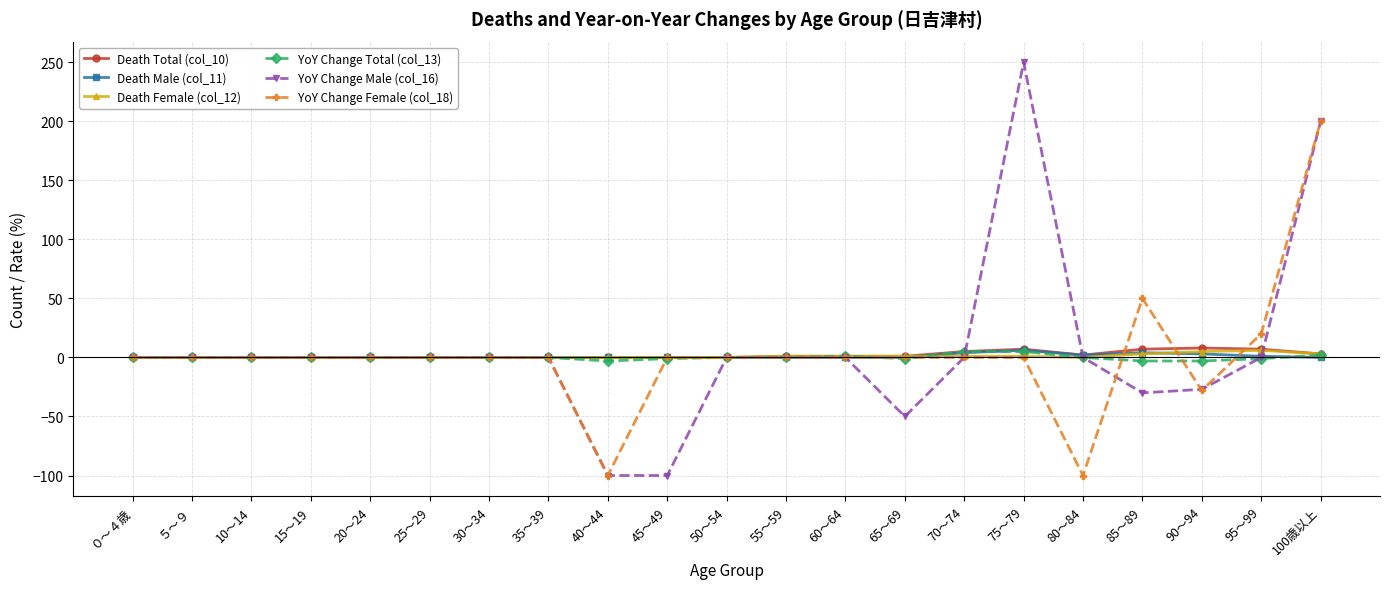

What is the maximum value shown in the chart?

250